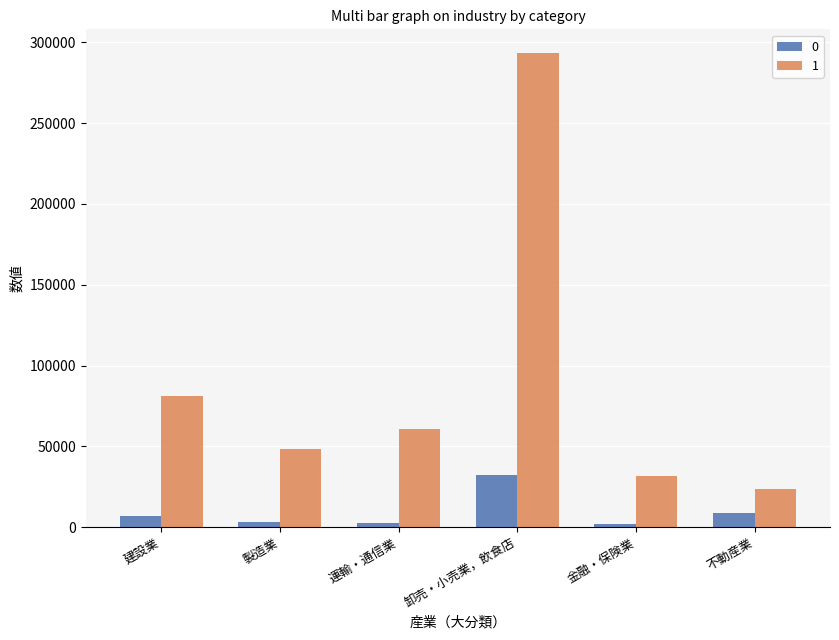

What is the difference between the second highest and minimum values in the 1 series?

57741